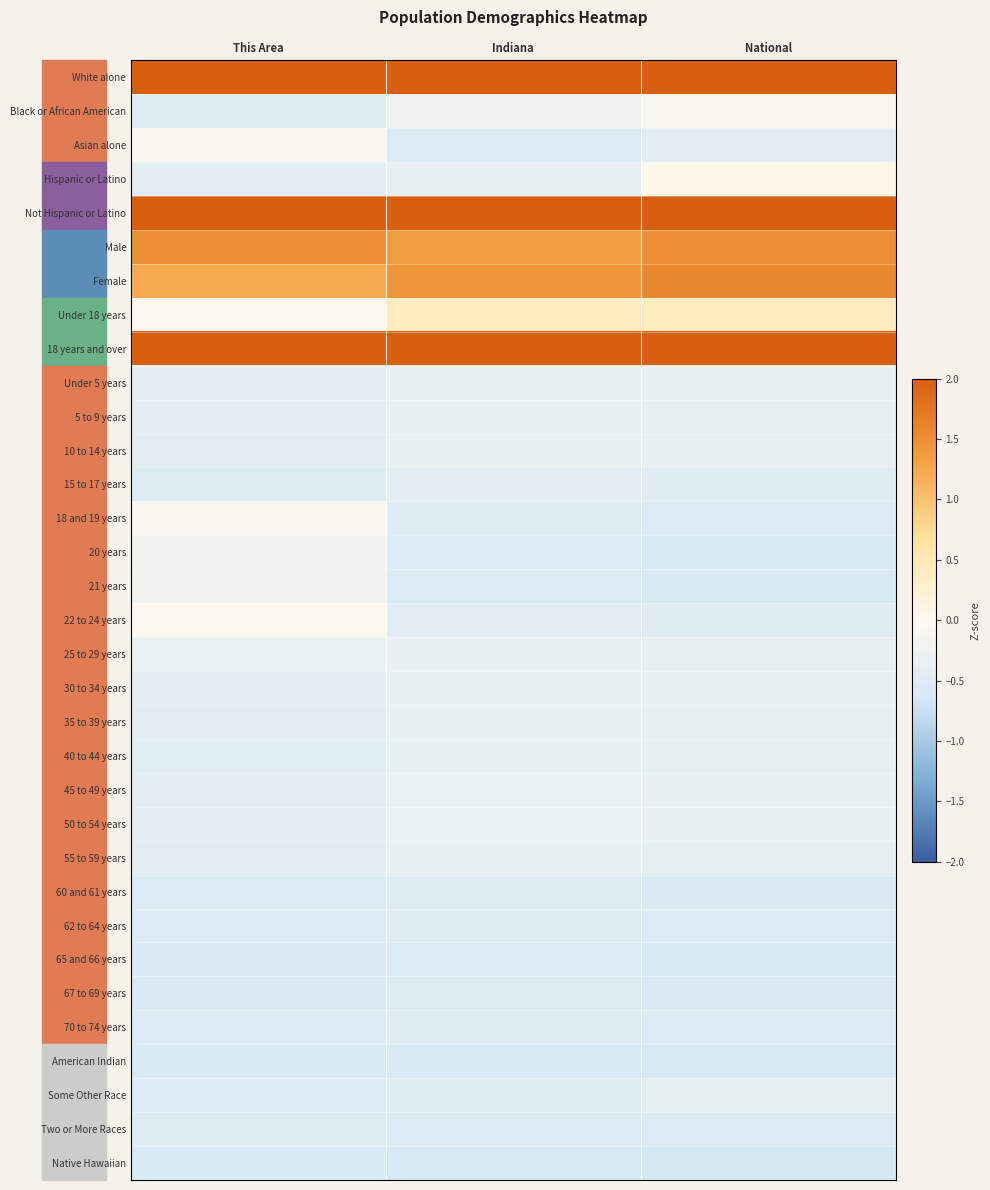

Rank the series at This Area from lowest to highest value.

Native Hawaiian, American Indian, 65 and 66 years, 67 to 69 years, 60 and 61 years, 70 to 74 years, Some Other Race, 62 to 64 years, Two or More Races, 15 to 17 years, Black or African American, 40 to 44 years, 55 to 59 years, 45 to 49 years, 10 to 14 years, 50 to 54 years, 35 to 39 years, 5 to 9 years, Under 5 years, Hispanic or Latino, 30 to 34 years, 25 to 29 years, 21 years, 20 years, 18 and 19 years, Asian alone, Under 18 years, 22 to 24 years, Female, Male, White alone, Not Hispanic or Latino, 18 years and over